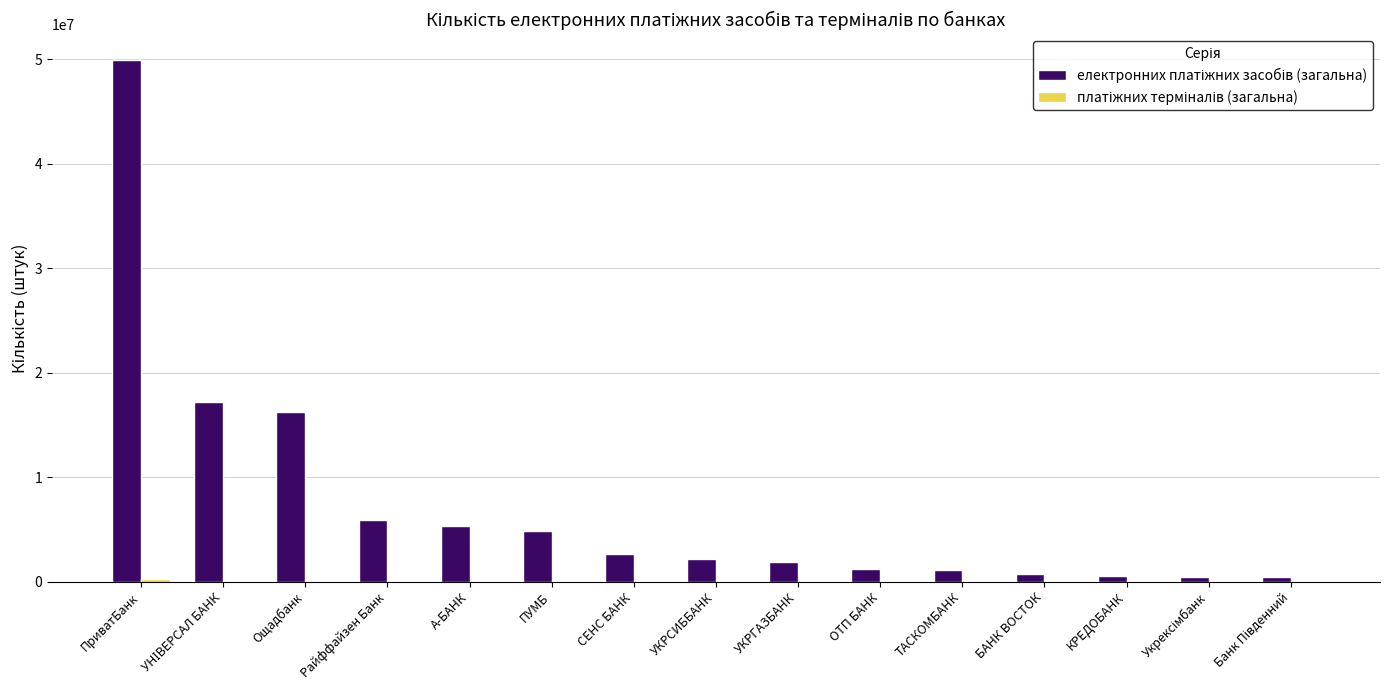

At which category is the sum across all series the highest?

ПриватБанк